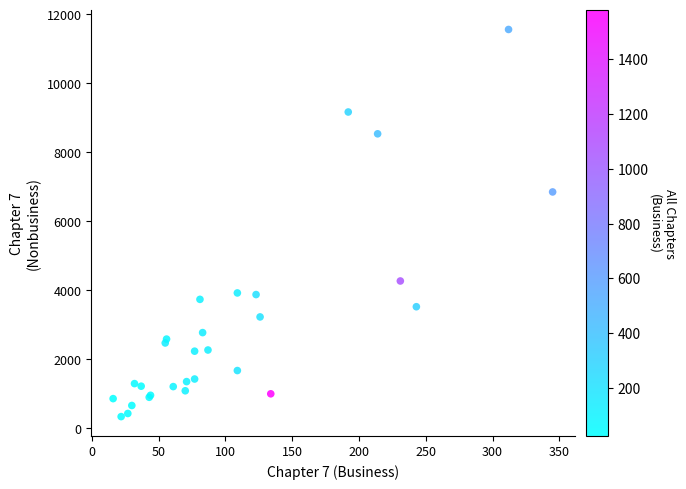

What Y value in the scatter plot is closest to 5945?

6848